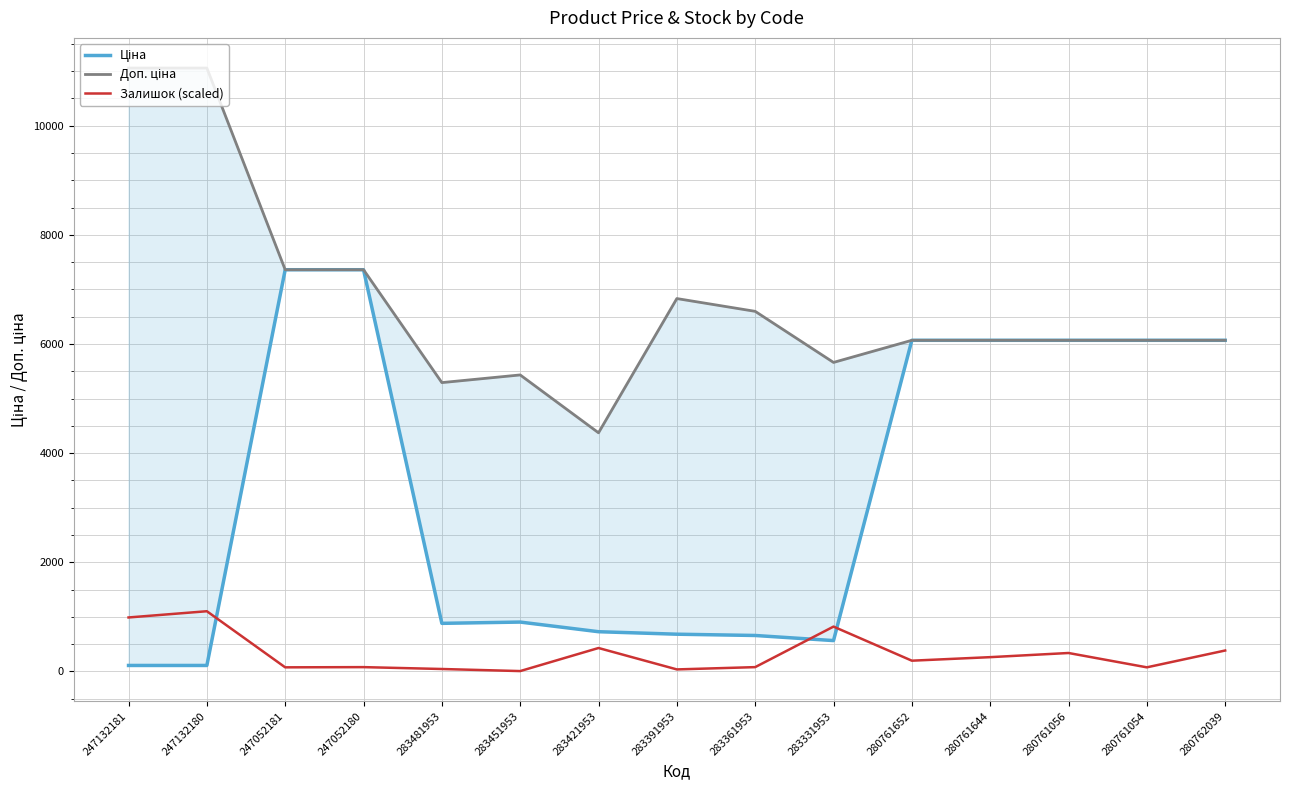

What is the difference between the highest and lowest values at 280761652?

5869.3